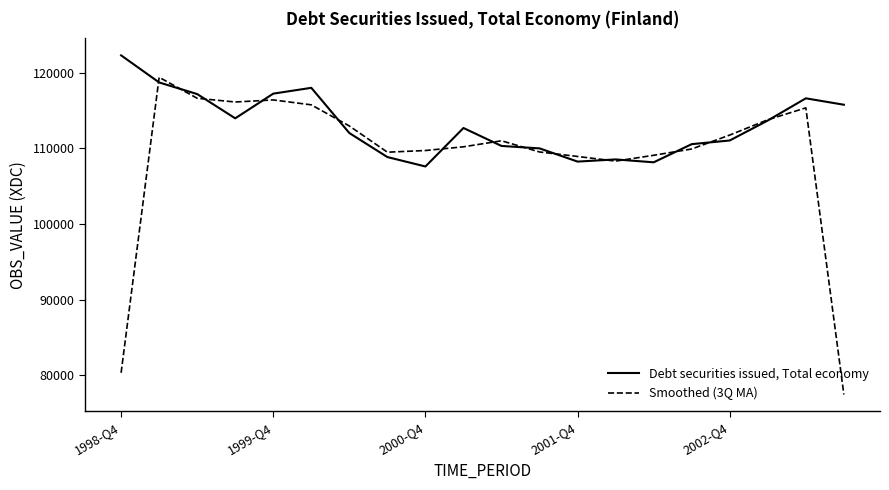

Count the number of data series in this chart.

2